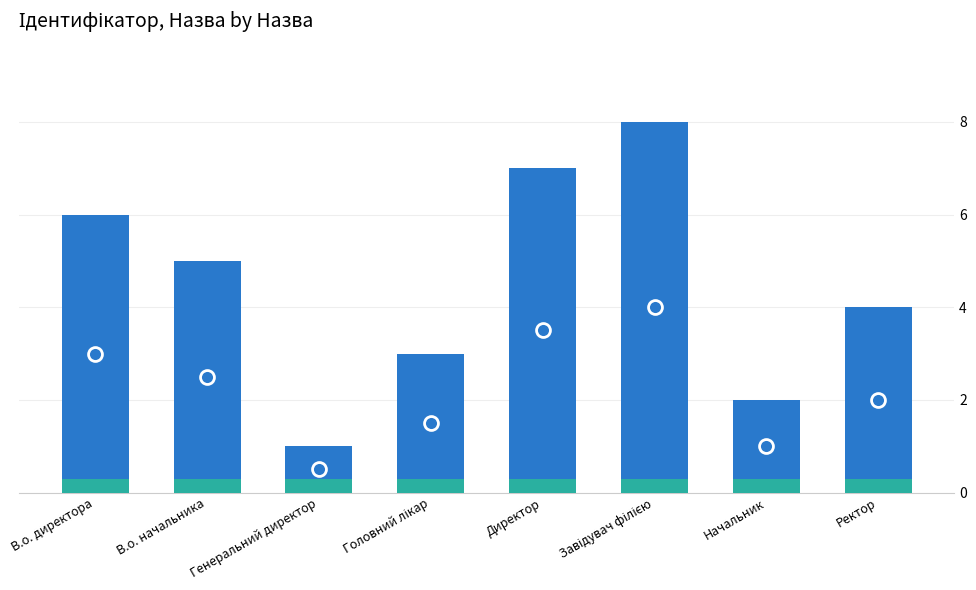

What is the change in value from В.о. директора to В.о. начальника?

-1